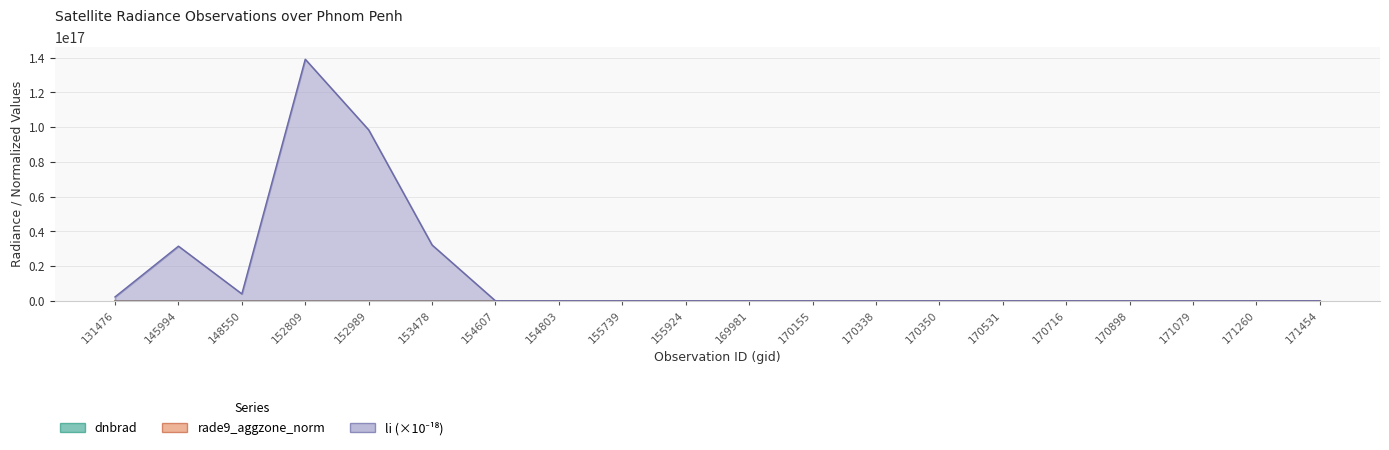

How many data points in rade9_aggzone_norm are less than 6?

9